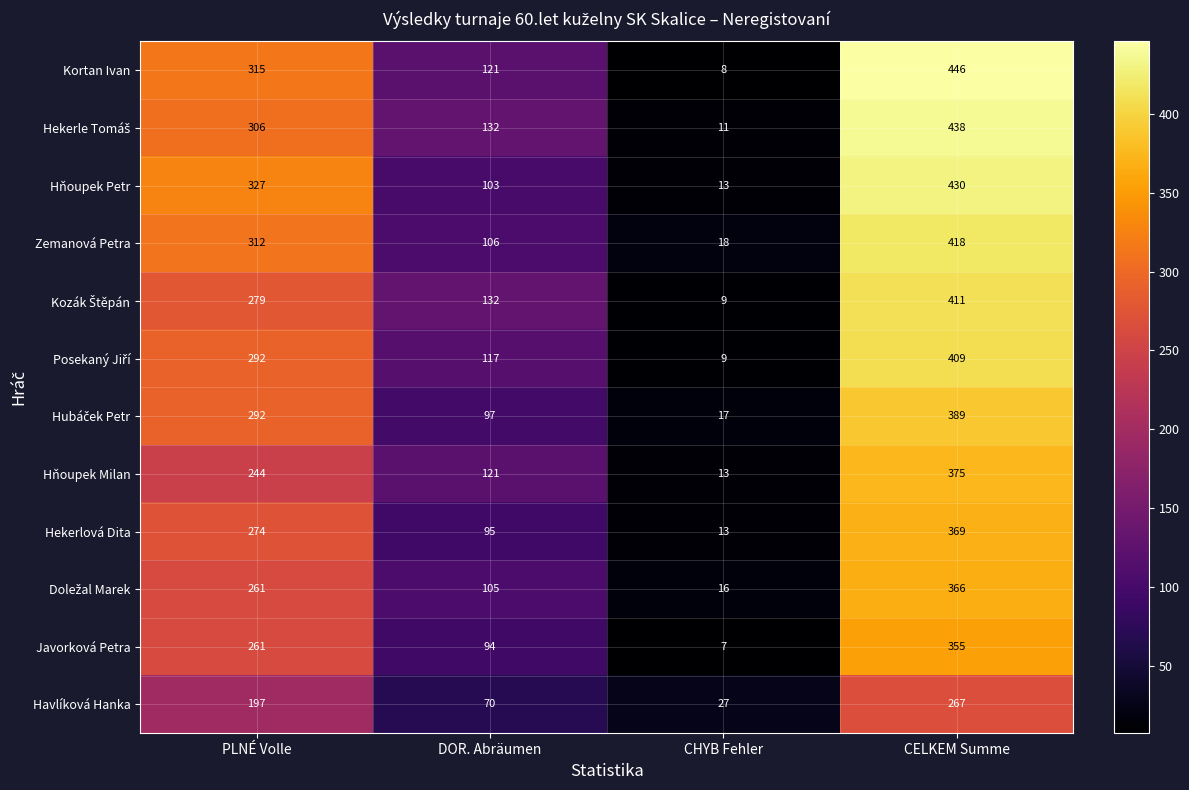

Which series has the largest total across all categories?

Kortan Ivan